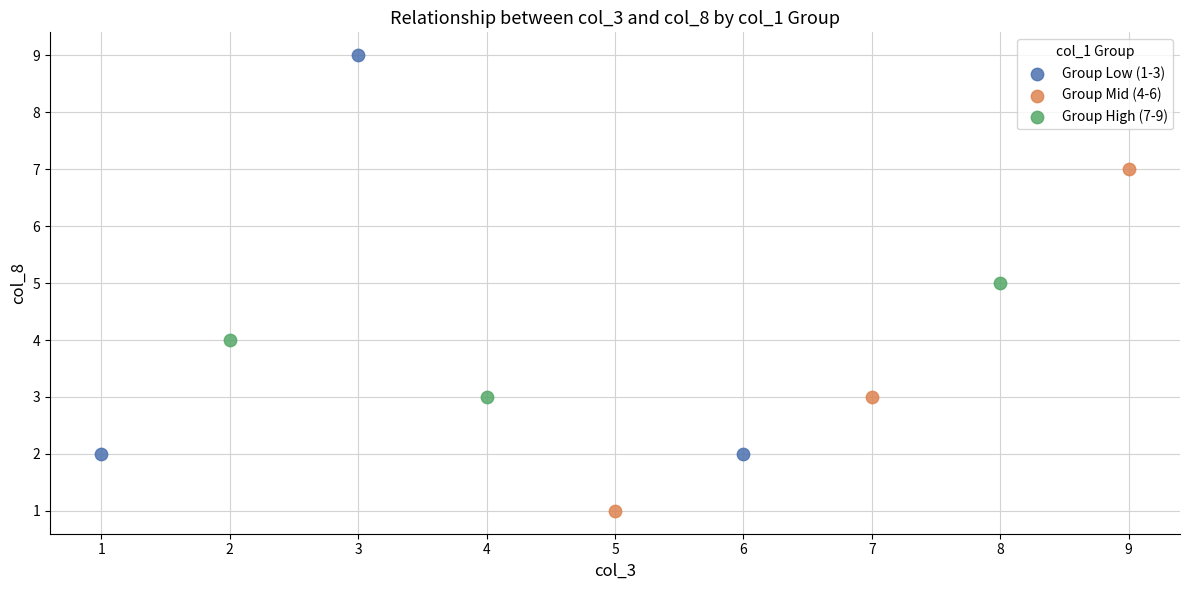

Which series has the largest Y range (max minus min)?

Group Low (1-3)